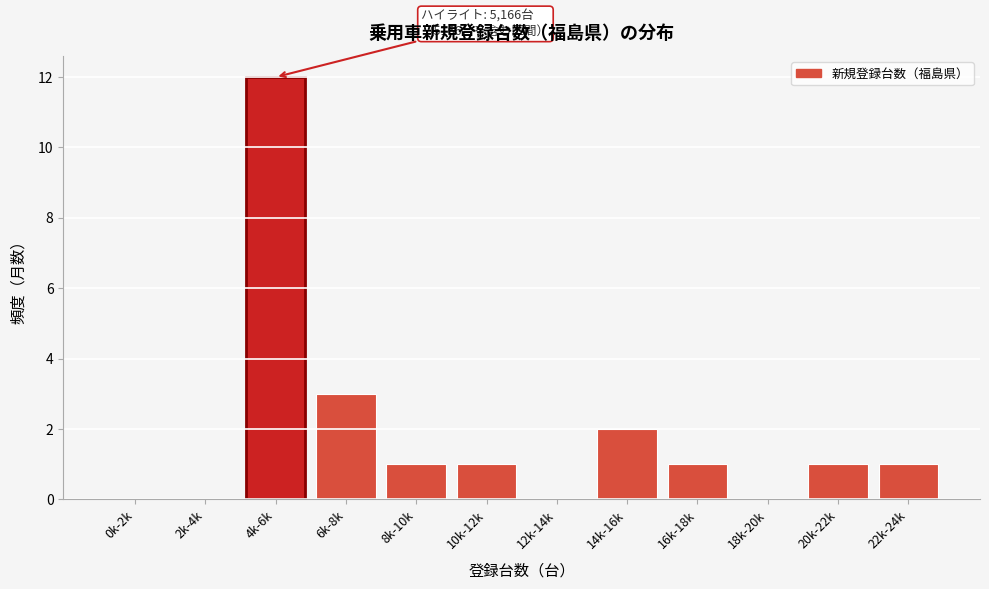

Reading left to right, list all the values displayed in this chart.

0k-2k=0	2k-4k=0	4k-6k=12	6k-8k=3	8k-10k=1	10k-12k=1	12k-14k=0	14k-16k=2	16k-18k=1	18k-20k=0	20k-22k=1	22k-24k=1